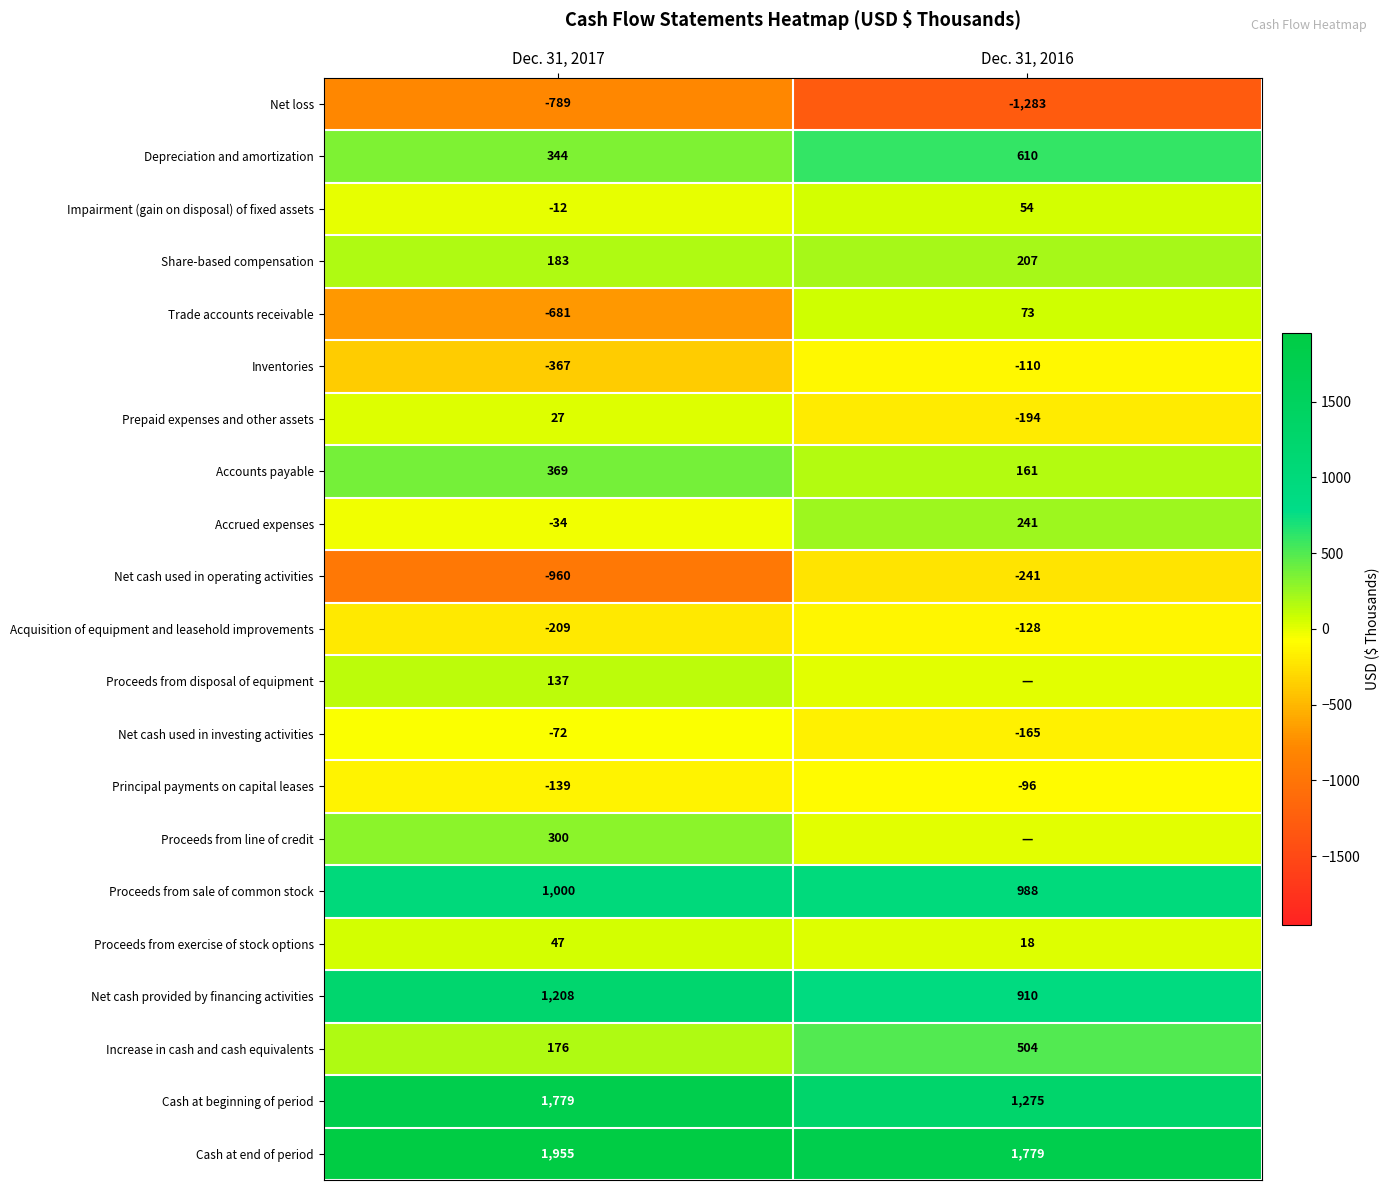

What is the sum of the Proceeds from sale of common stock values at Dec. 31, 2016 and Dec. 31, 2017?

1988